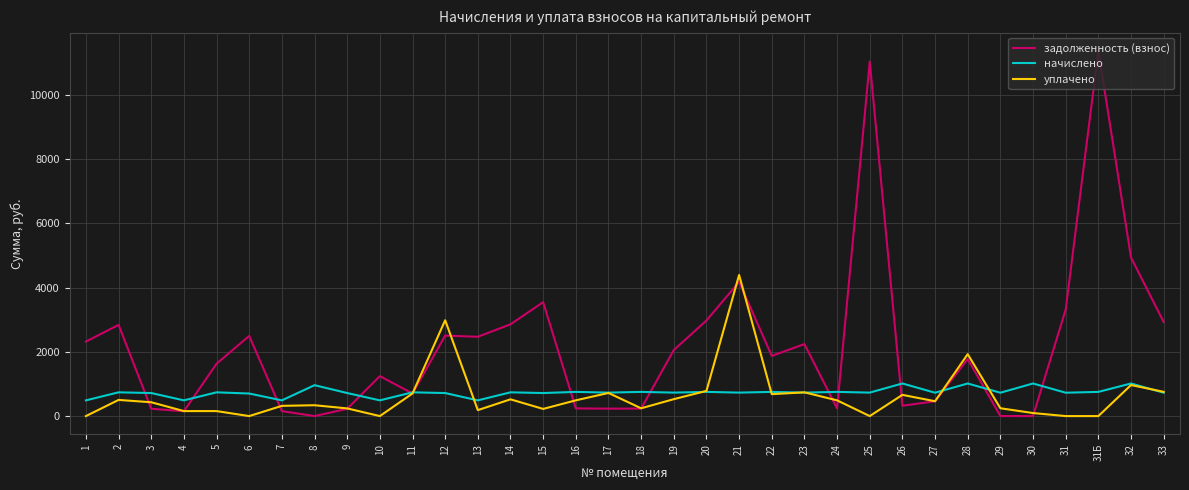

What is the spread (max minus min) of values at 13?

2284.8